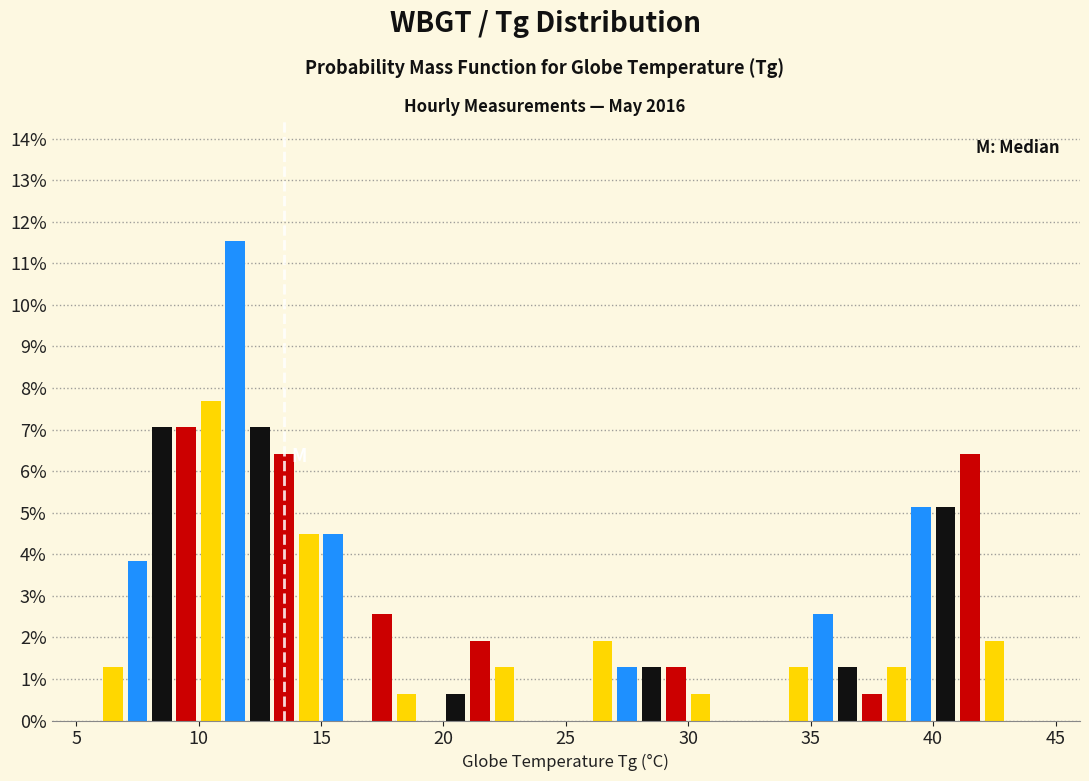

Read against the x-axis, roughly where is the centre of the tallest bar?

11.5